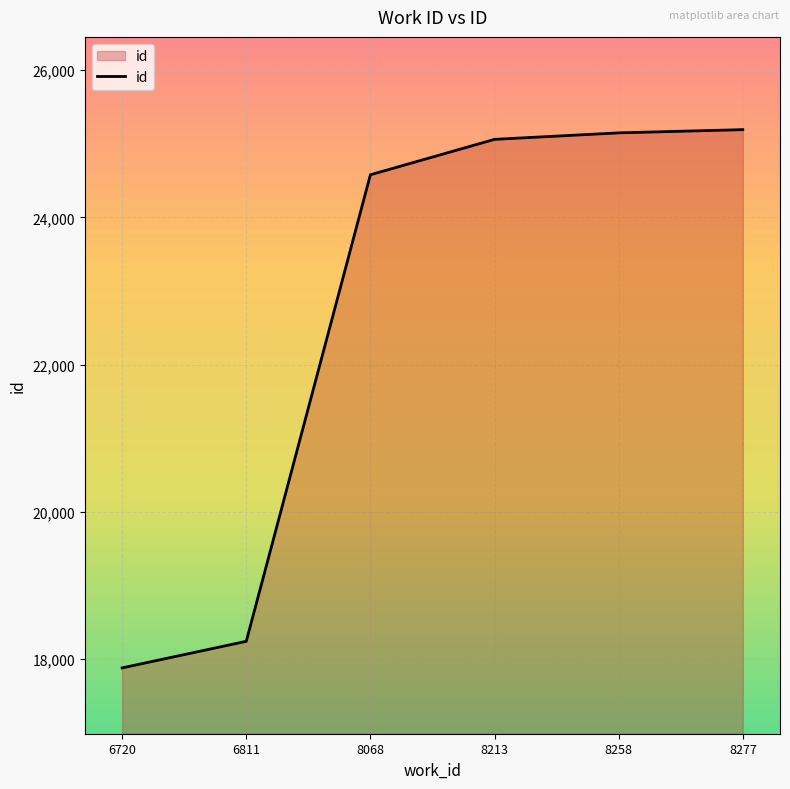

Where is the data nearest to the value 21536?

8068